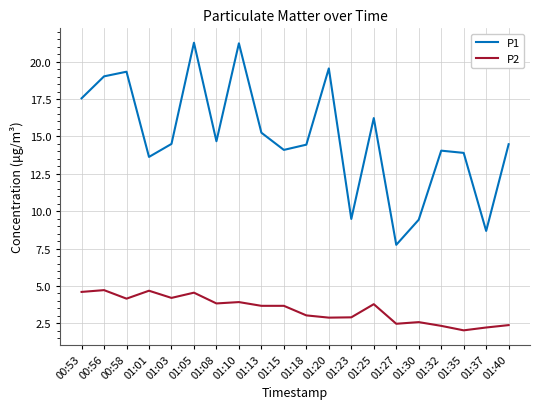

What is the average value of the P1 series?

14.9